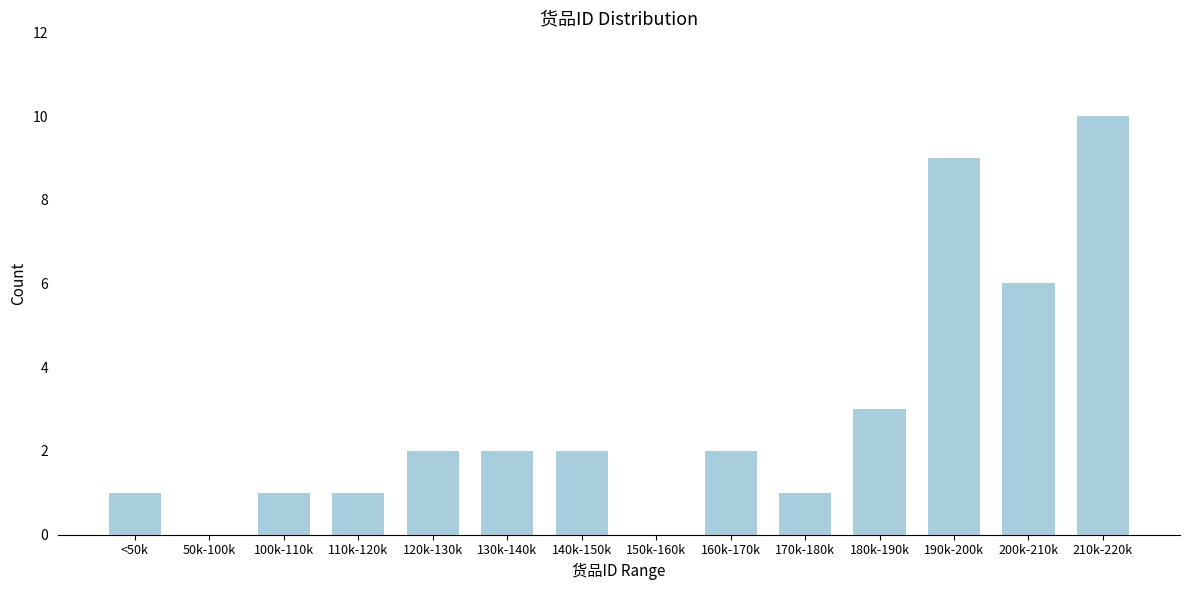

Reading right to left, what are all the values shown in this chart?

210k-220k=10	200k-210k=6	190k-200k=9	180k-190k=3	170k-180k=1	160k-170k=2	150k-160k=0	140k-150k=2	130k-140k=2	120k-130k=2	110k-120k=1	100k-110k=1	50k-100k=0	<50k=1